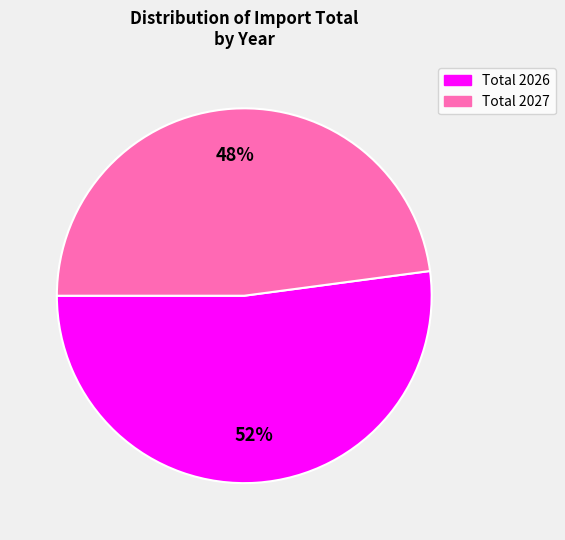

What percentage is the Total 2027 slice, to the nearest percent?

48%